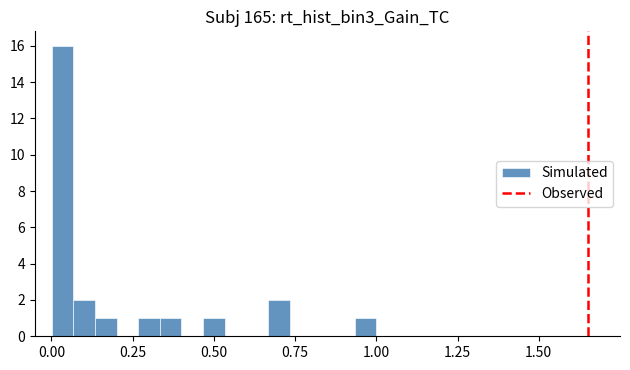

Read against the x-axis, roughly where is the centre of the tallest bar?

0.05